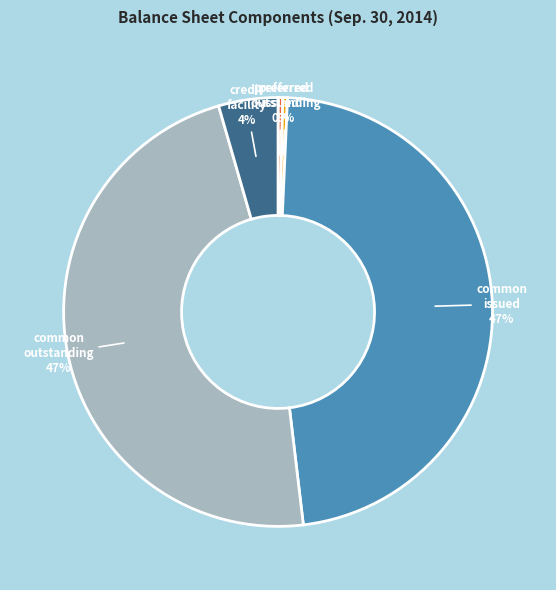

To the nearest percent, what is the average slice percentage?

20%